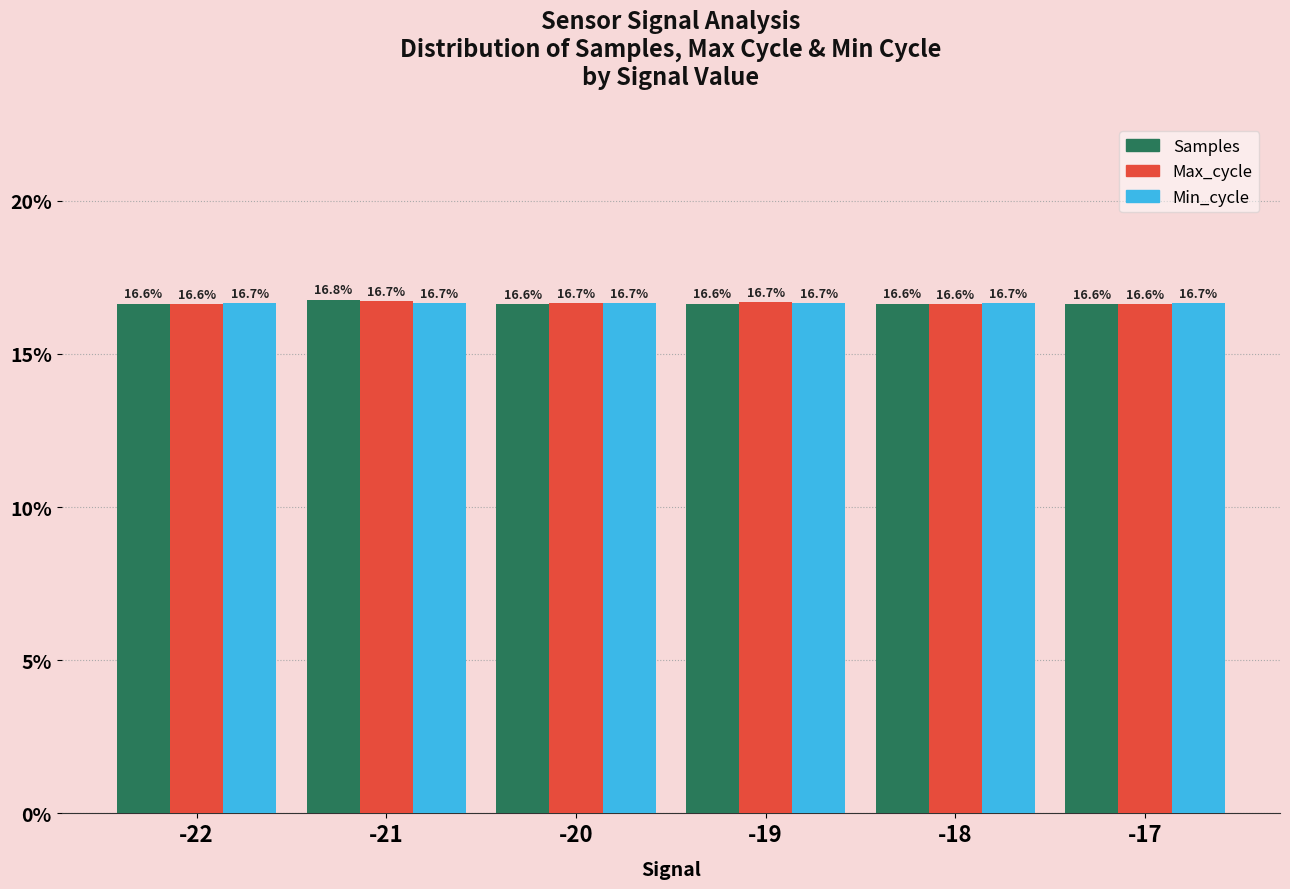

Is it true that Max_cycle equals 16.6 at -22?

True